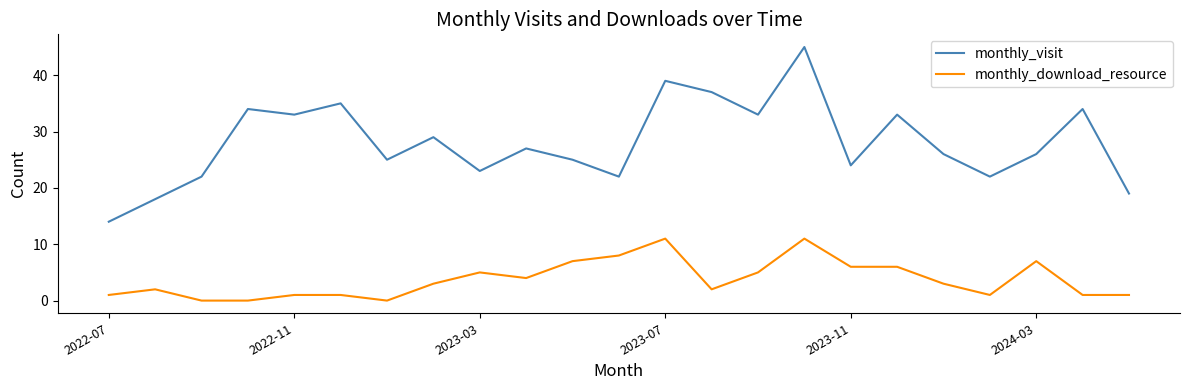

What is the highest value of the monthly_download_resource series?

11